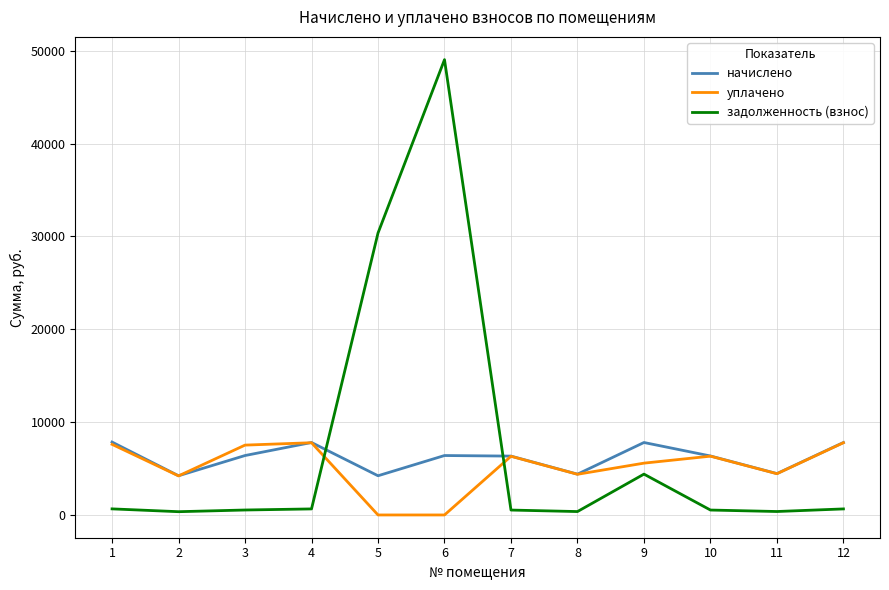

Where is the first local minimum for начислено?

2